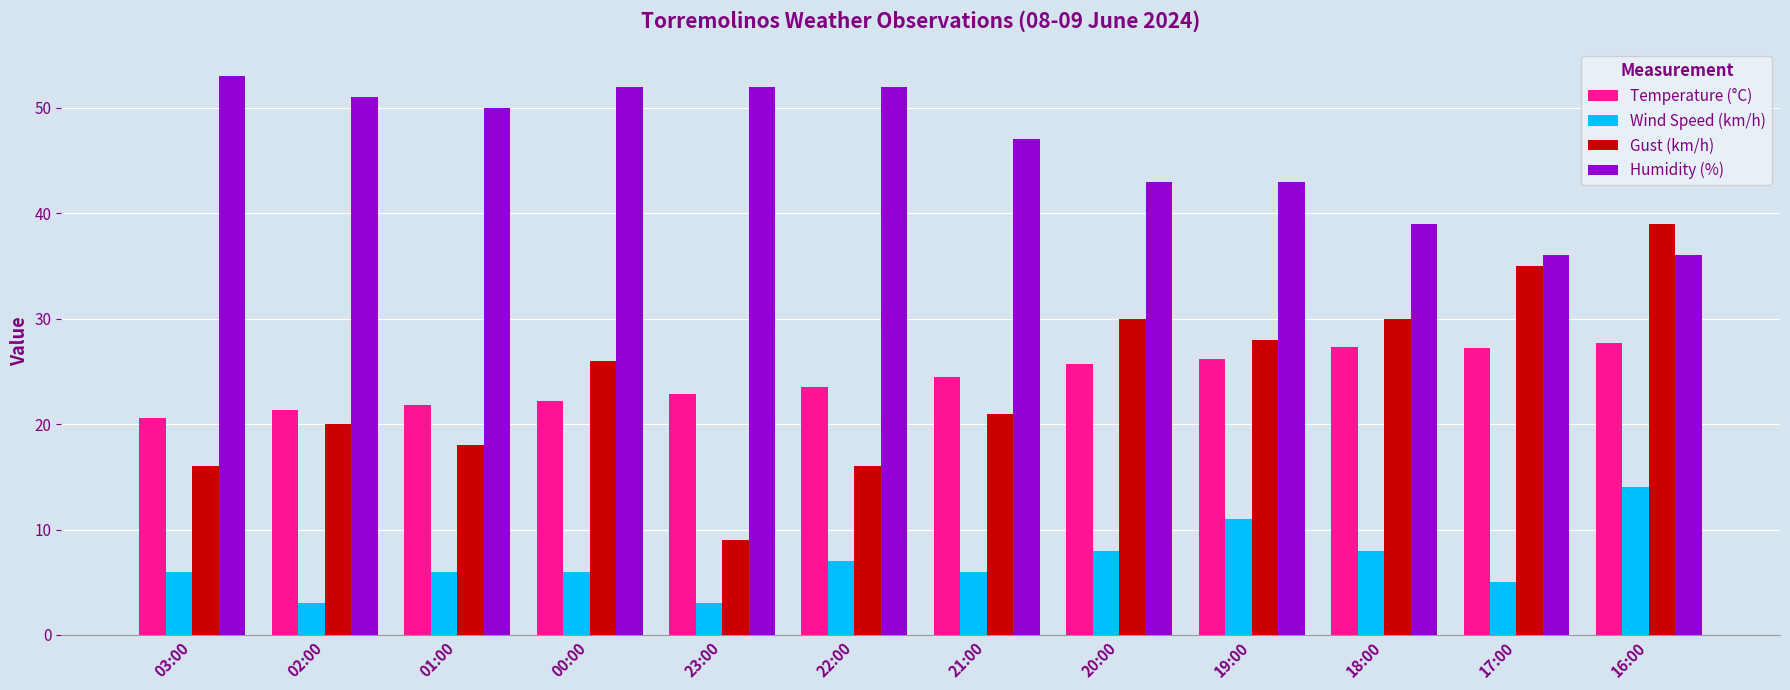

What is the spread (max minus min) of values at 22:00?

45.0